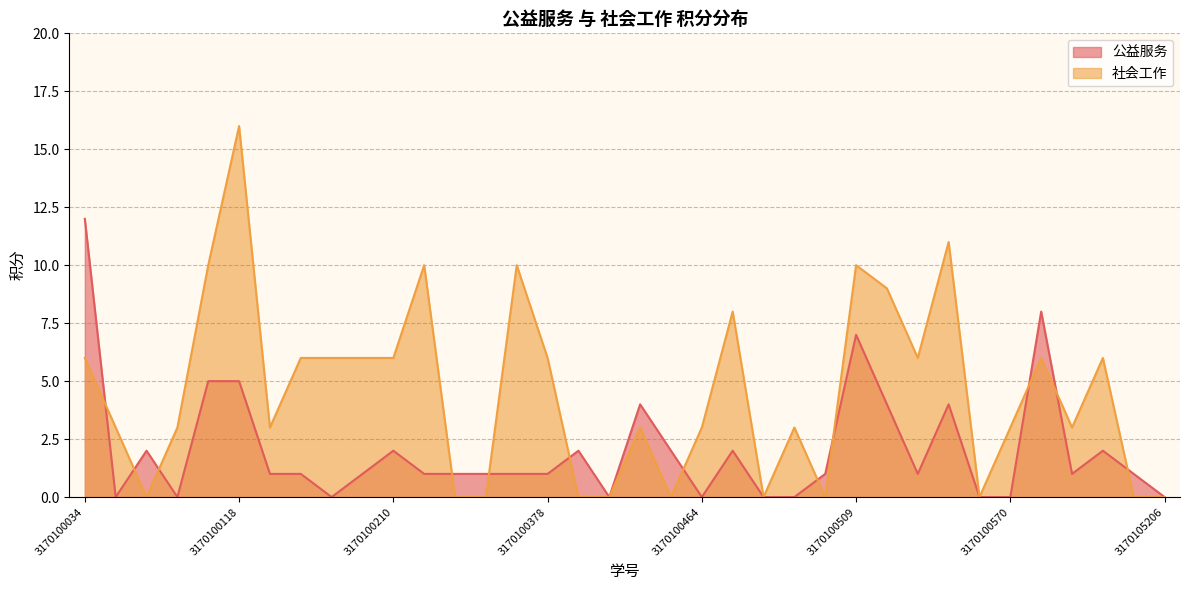

Where does the 社会工作 series first go above 3?

3170100034